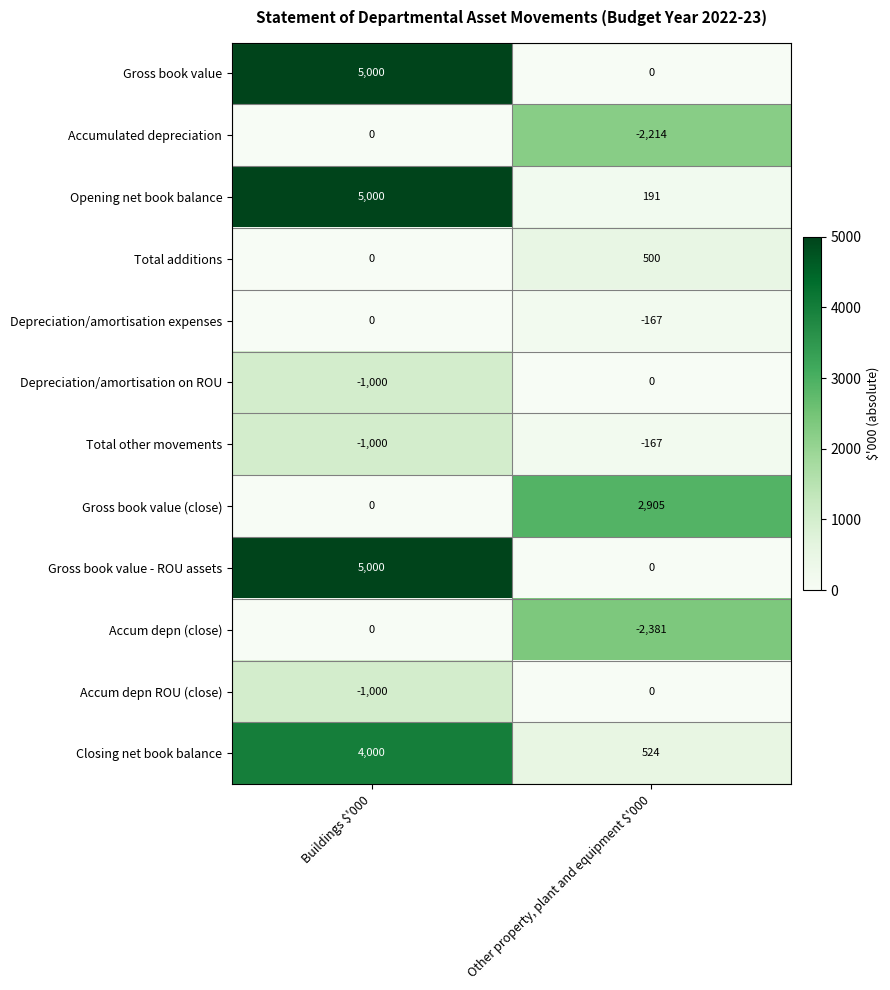

What is the sum of all Depreciation/amortisation on ROU values?

-1000